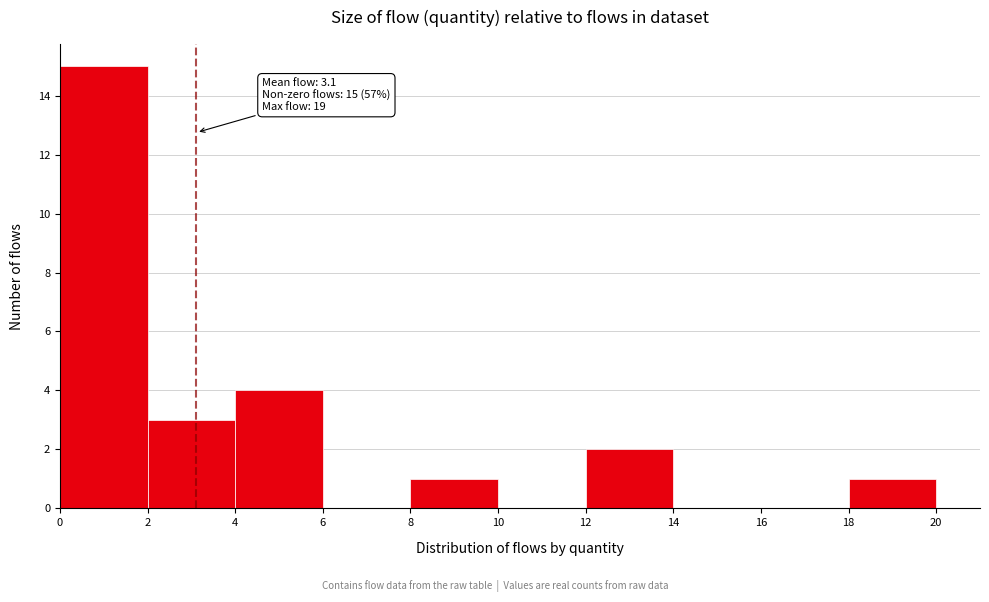

Over which range of the x-axis is the bar tallest?

0 to 2